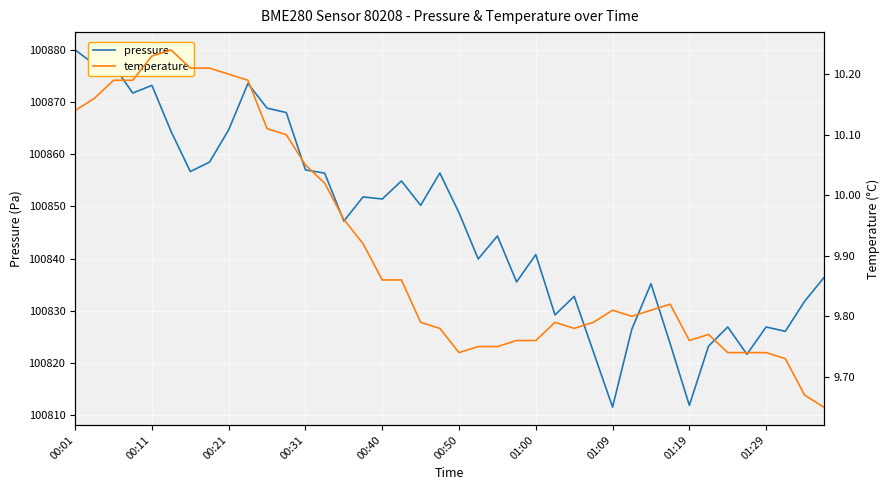

What is the minimum value for pressure?

100811.4